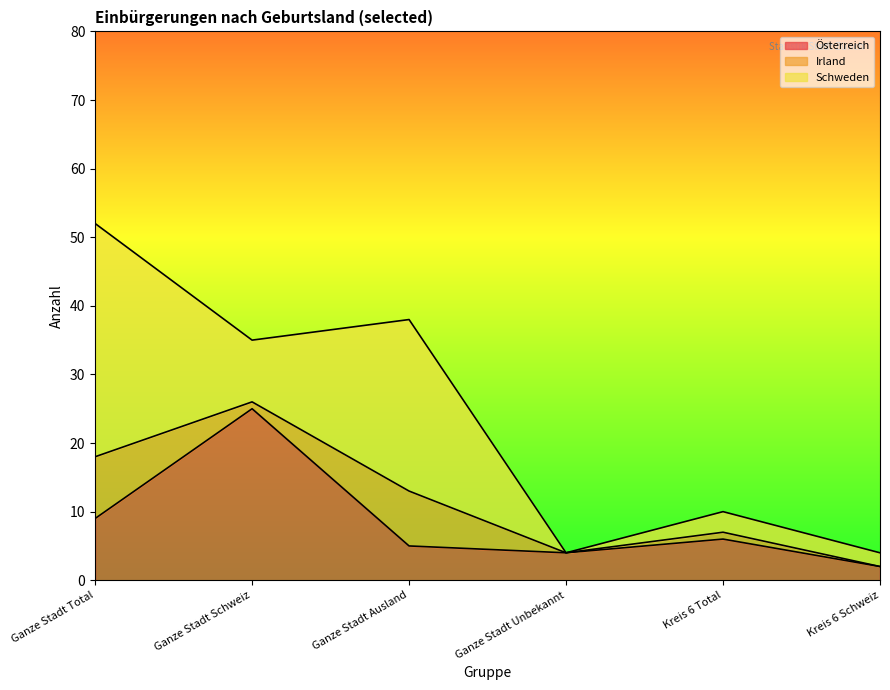

What are all the series names shown in the legend?

Österreich, Irland, Schweden